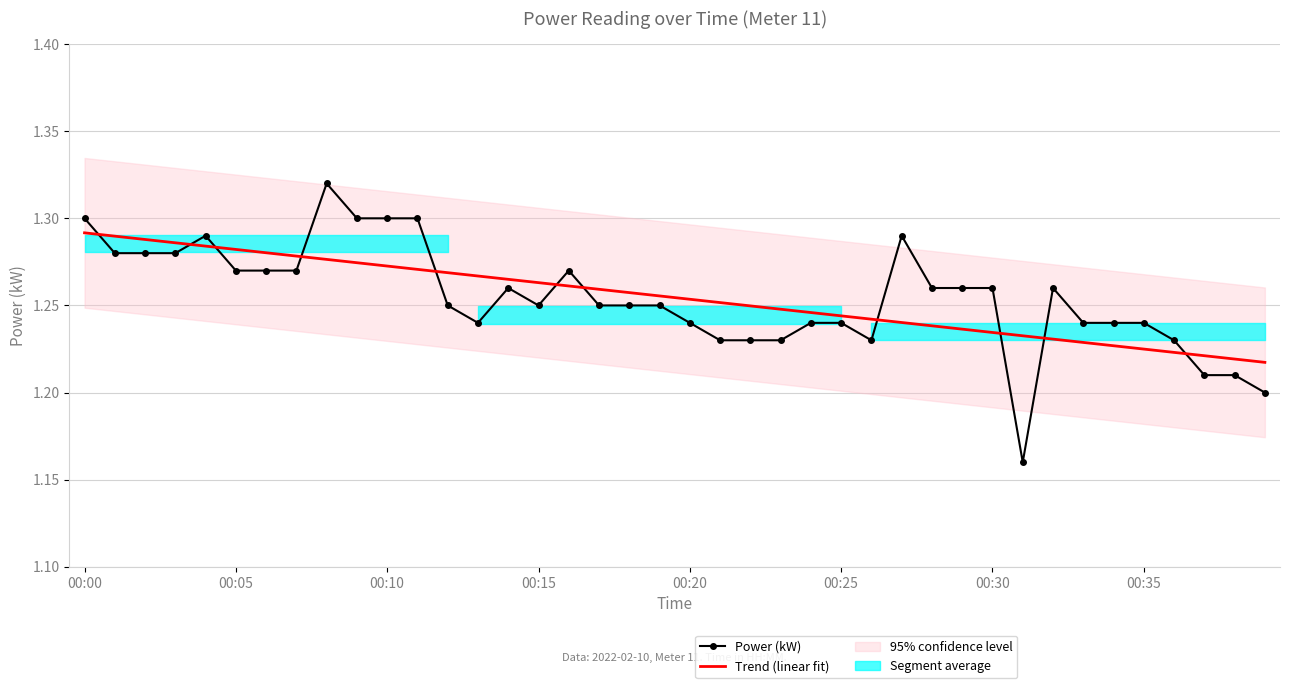

After their last crossing, which series has the higher values: Power (kW) or Trend (linear fit)?

Trend (linear fit)